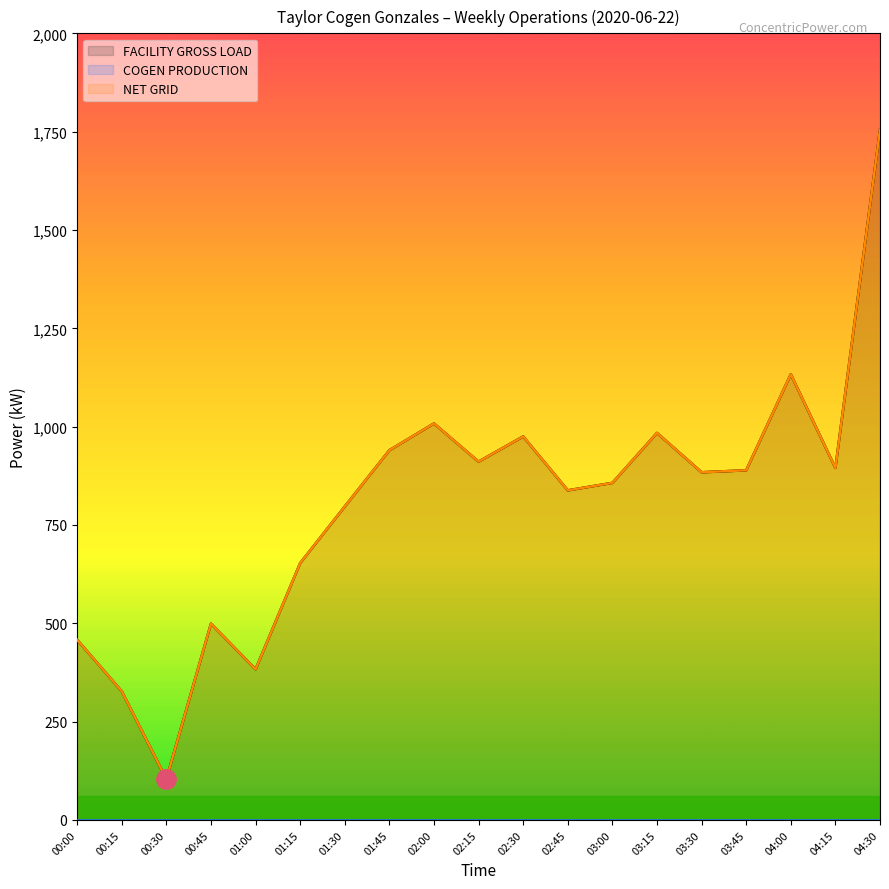

At which label does NET GRID first exceed 884?

01:45